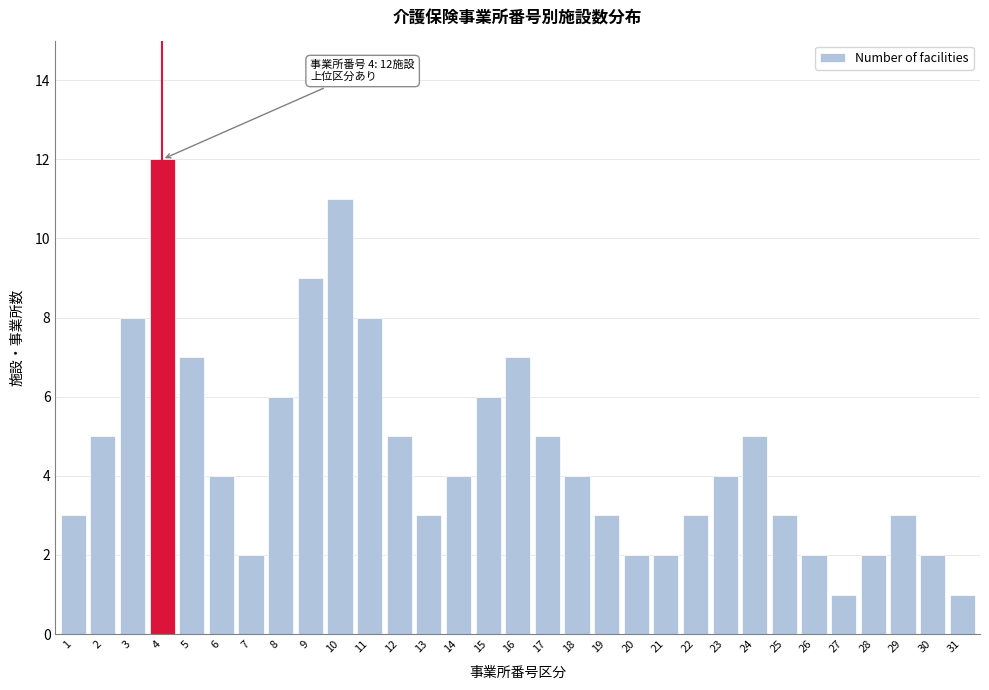

What value does the data have at 22?

3